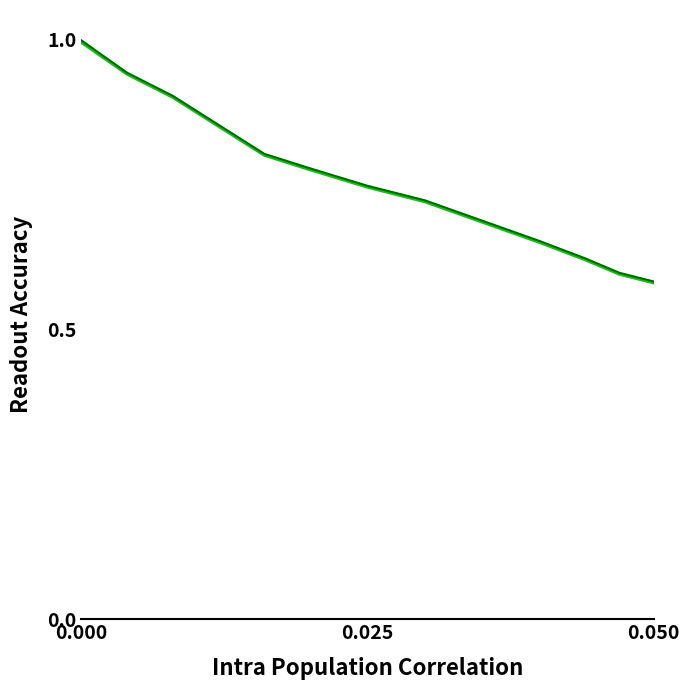

What is the maximum value shown in the chart?

1.0